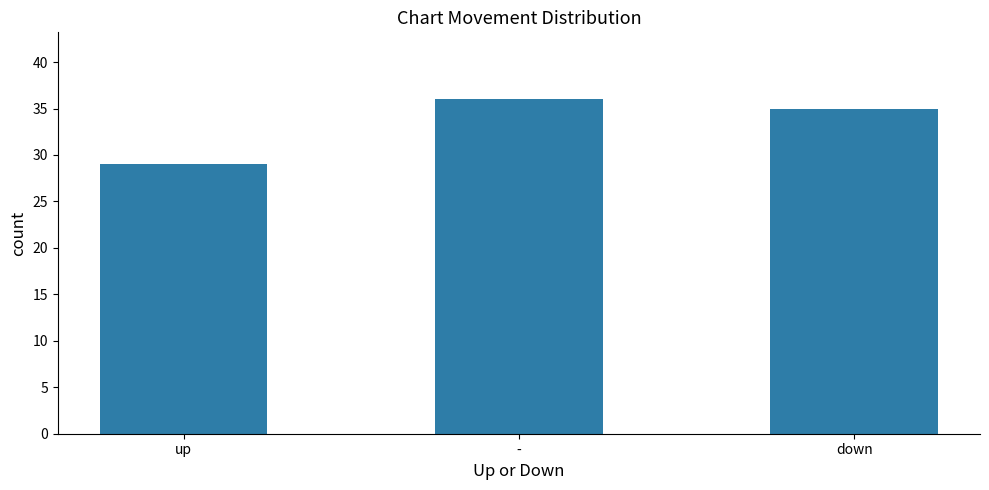

Read the value at up.

29